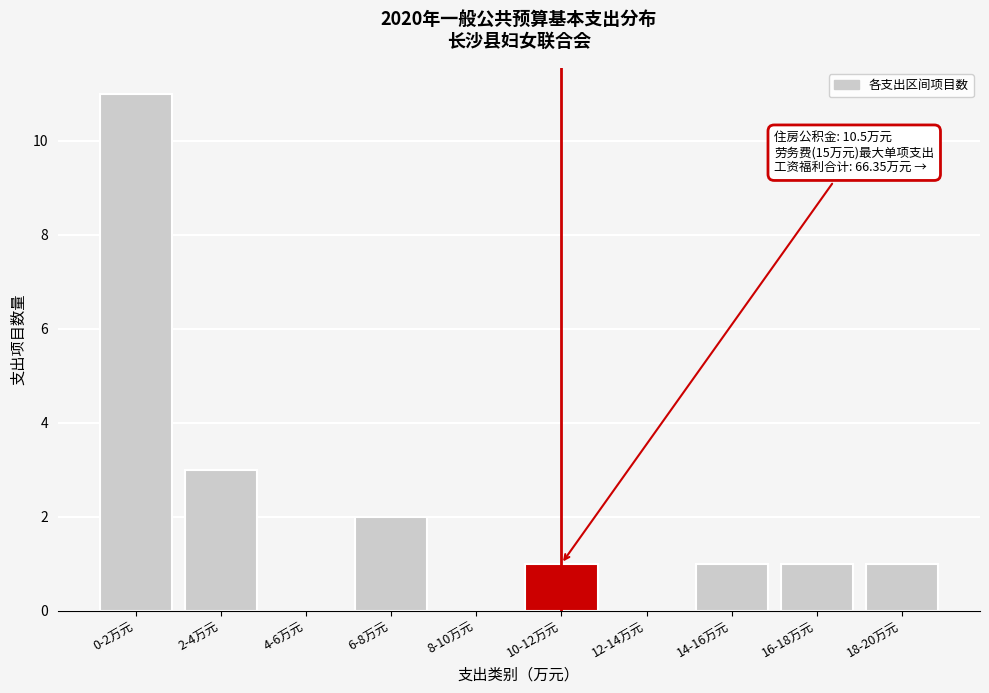

Reading right to left, extract all data points from this chart.

18-20万元=1	16-18万元=1	14-16万元=1	12-14万元=0	10-12万元=1	8-10万元=0	6-8万元=2	4-6万元=0	2-4万元=3	0-2万元=11